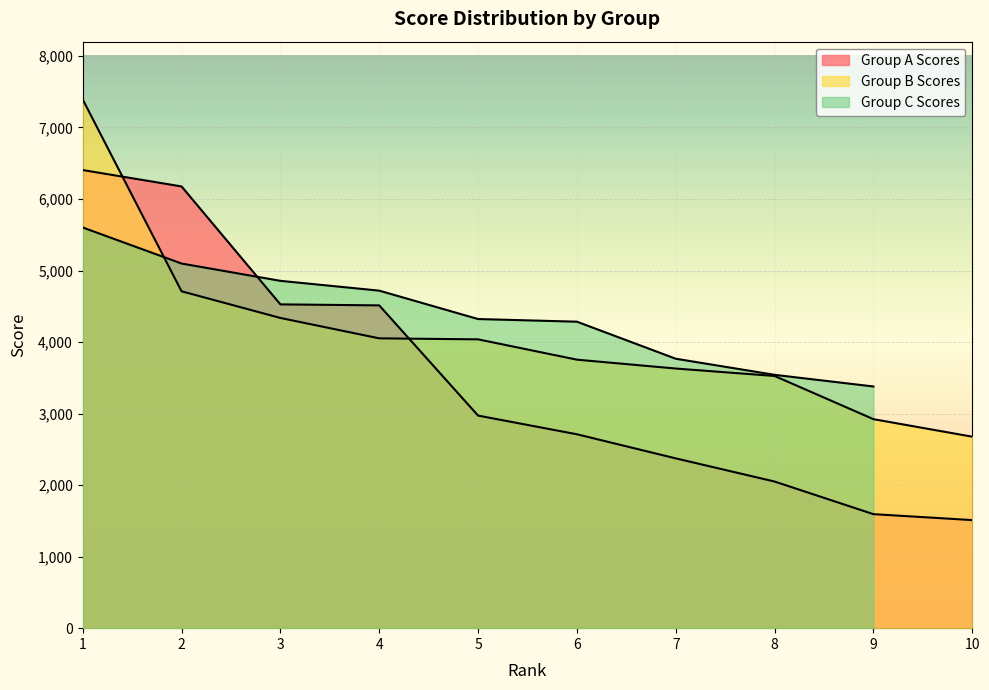

Which series has the widest spread of values?

Group A Scores